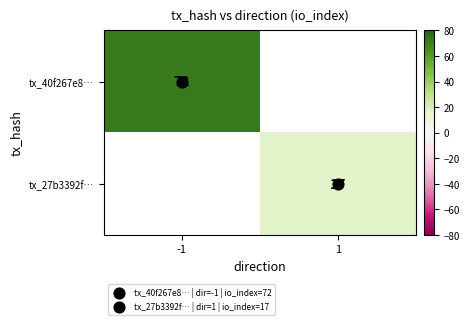

Rank the series at 1 from lowest to highest value.

tx_40f267e8…, tx_27b3392f…